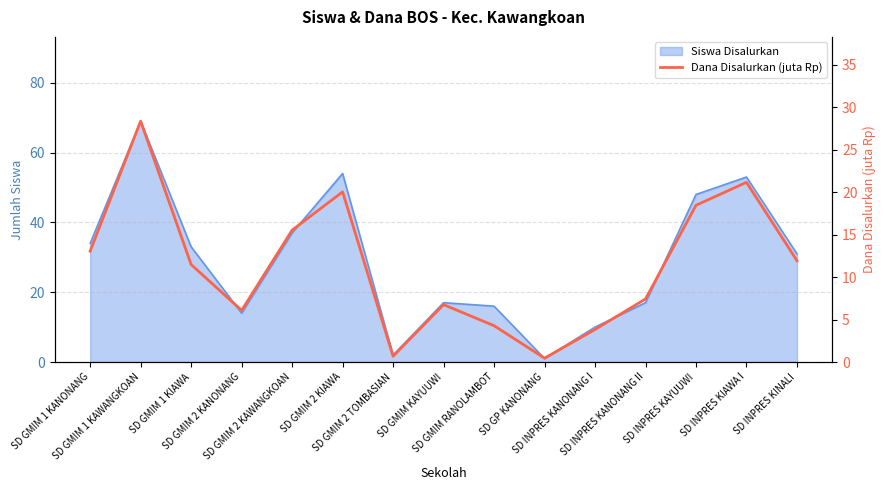

Rank the categories by value from highest to lowest.

SD GMIM 1 KAWANGKOAN, SD INPRES KIAWA I, SD GMIM 2 KIAWA, SD INPRES KAYUUWI, SD GMIM 2 KAWANGKOAN, SD GMIM 1 KANONANG, SD INPRES KINALI, SD GMIM 1 KIAWA, SD INPRES KANONANG II, SD GMIM KAYUUWI, SD GMIM 2 KANONANG, SD GMIM RANOLAMBOT, SD INPRES KANONANG I, SD GMIM 2 TOMBASIAN, SD GP KANONANG